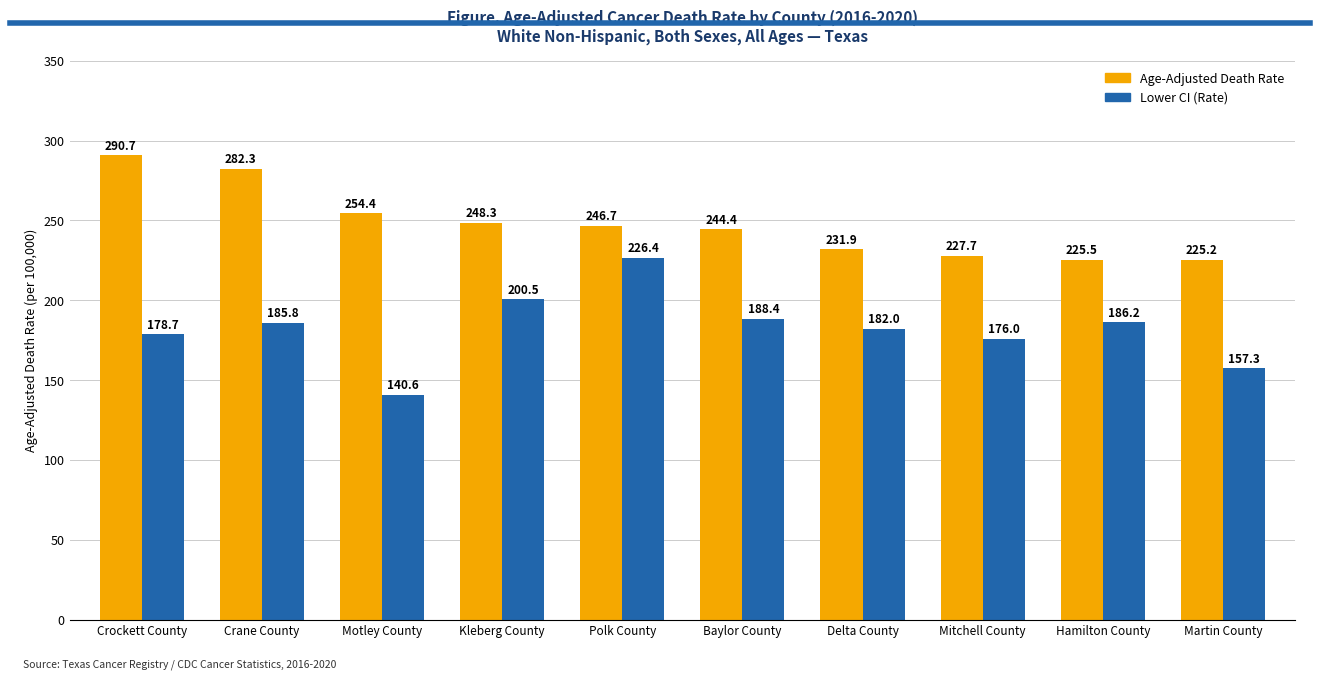

At how many categories does at least one series exceed 182?

10